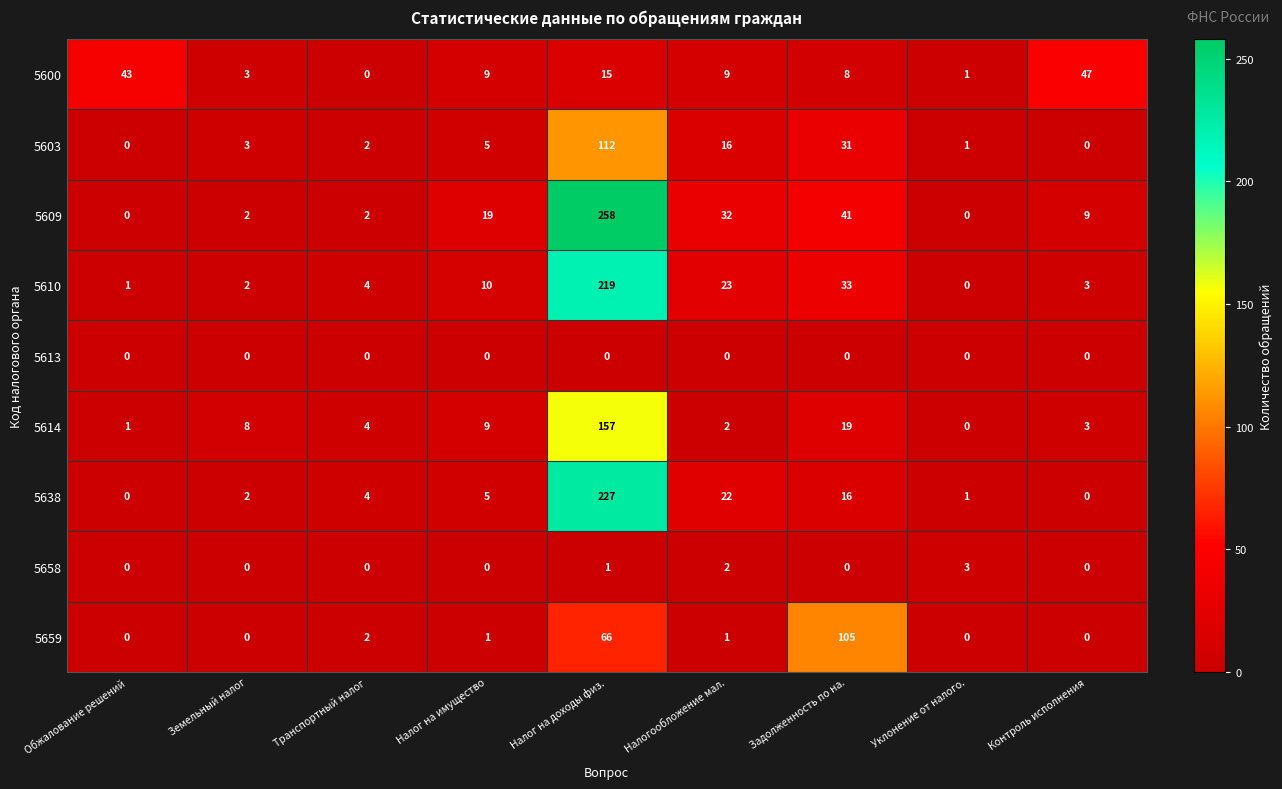

What is the sum of the 5609 values at Контроль исполнения and Налогообложение мал.?

41